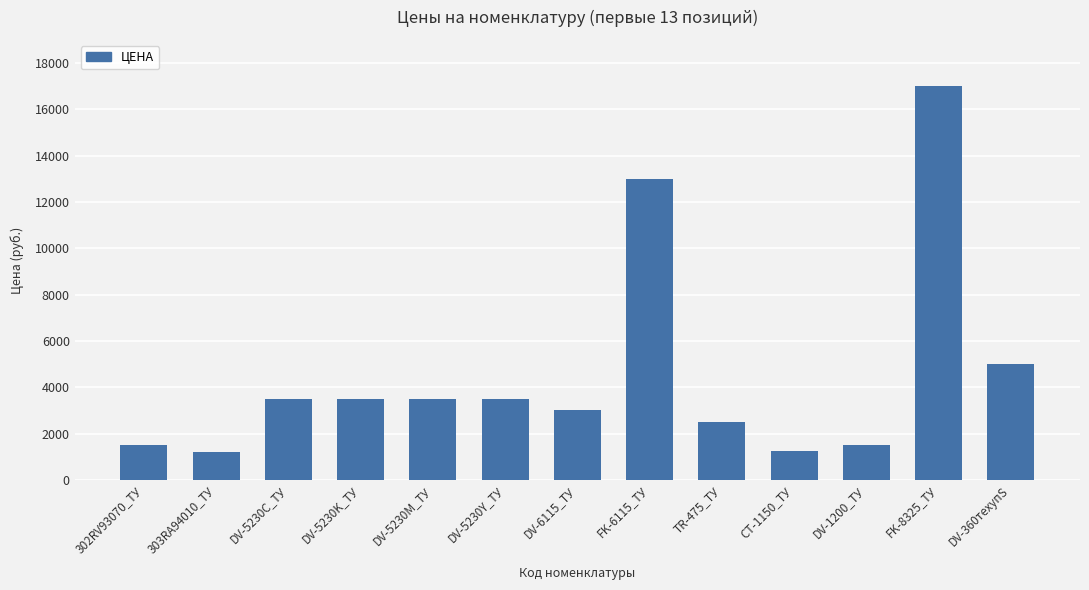

What is the change in value from 302RV93070_ТУ to DV-5230Y_ТУ?

+2000